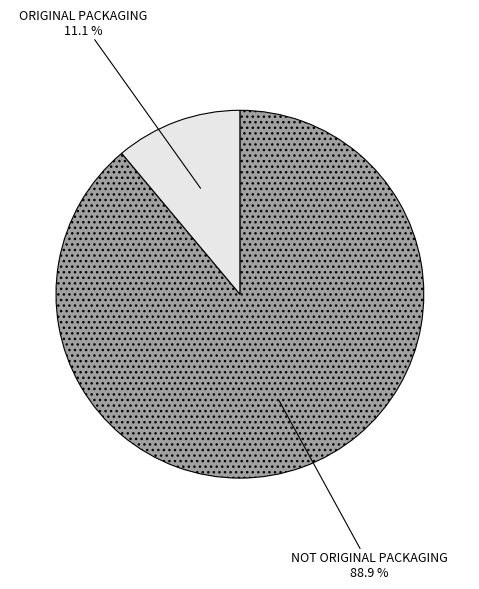

Rank the categories by value from lowest to highest.

ORIGINAL PACKAGING, NOT ORIGINAL PACKAGING